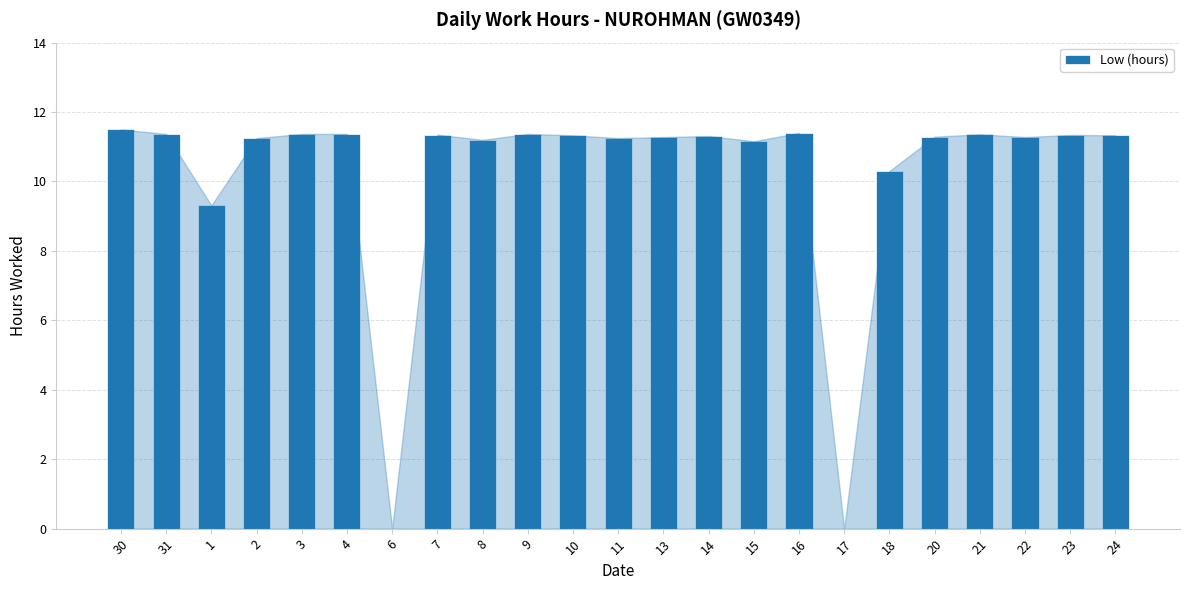

Approximately how many times larger is the value at 3 compared to 4?

1.0